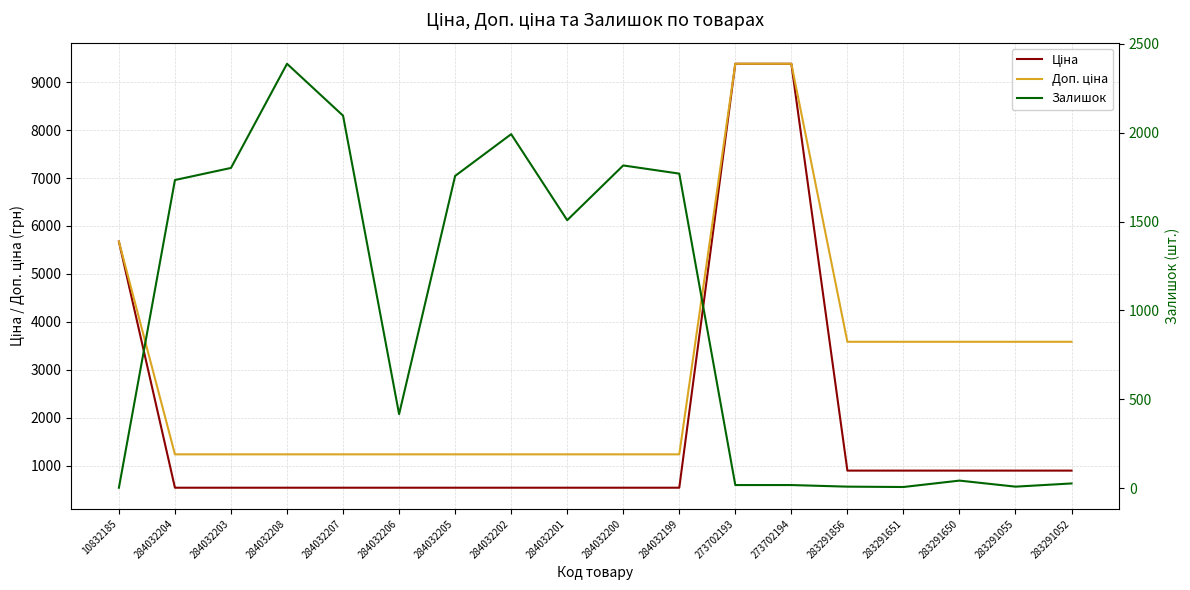

What is the spread (max minus min) of values at 284032200?

1277.0